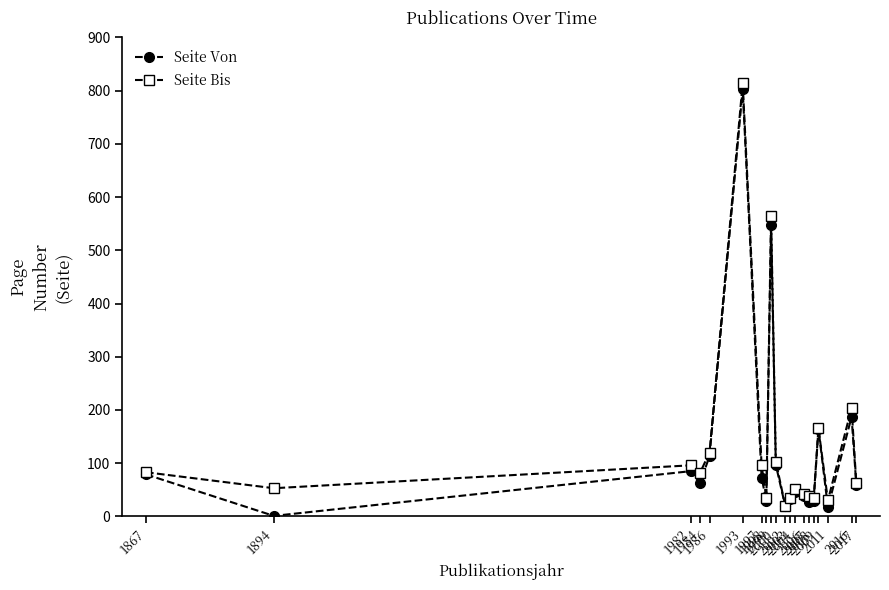

How many categories are shown in the chart?

20